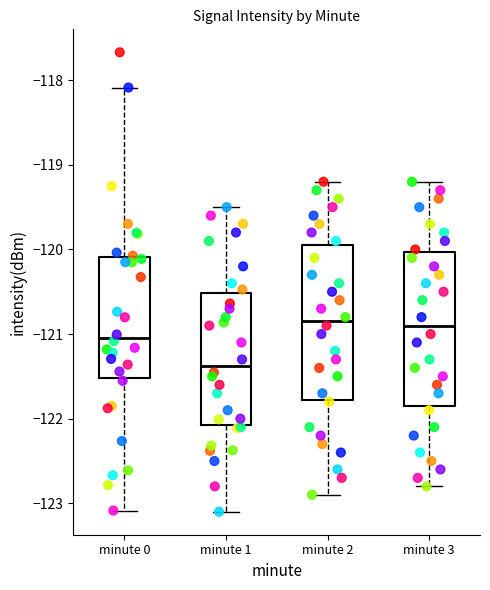

Reading left to right, read every box against the y-axis: the position of its median line, the range the box covers, and the ends of its whiskers. The values are not printed on the chart, so give them approximately, as read against the axis.

minute 0: median -121.0, box -121.5 to -120.1, whiskers -123.1 to -118.1
minute 1: median -121.4, box -122.1 to -120.5, whiskers -123.1 to -119.5
minute 2: median -120.8, box -121.8 to -119.9, whiskers -122.9 to -119.2
minute 3: median -120.9, box -121.8 to -120.0, whiskers -122.8 to -119.2